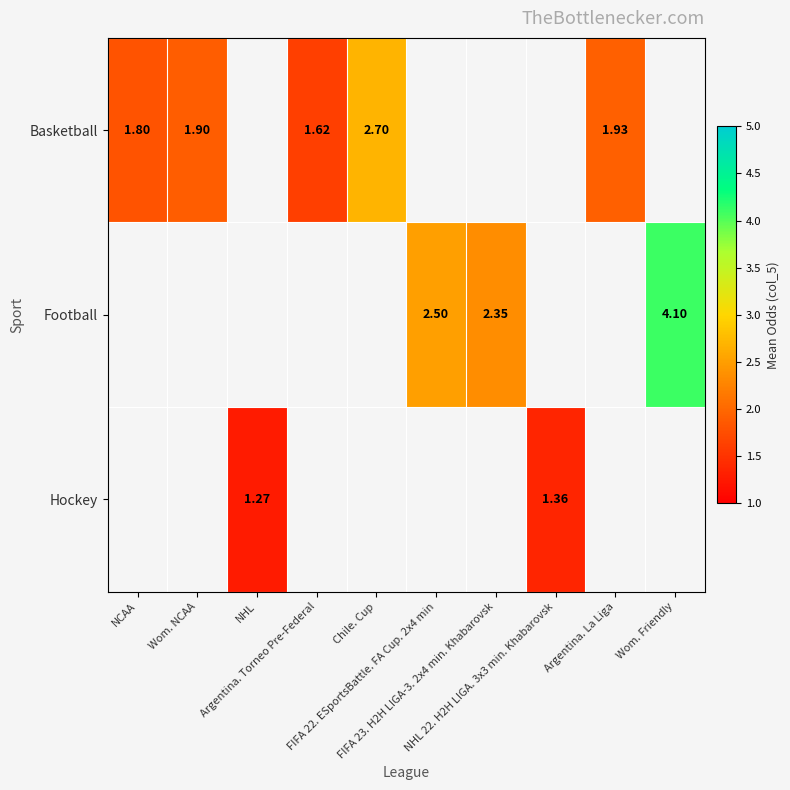

The Basketball series shows 0.5 at Argentina. Torneo Pre-Federal. True or false?

False